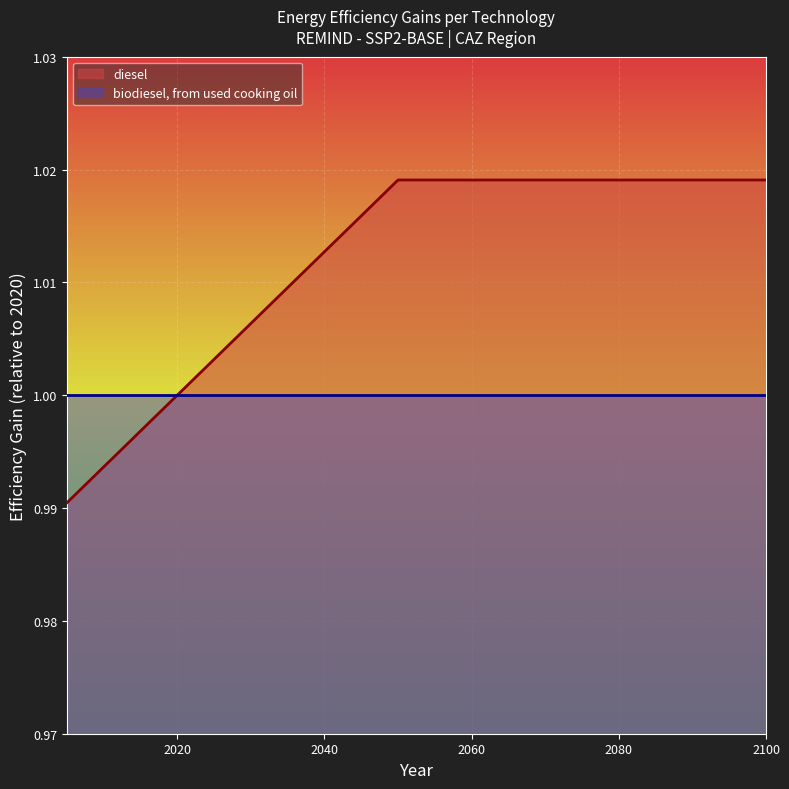

What is the smallest value displayed?

1.0